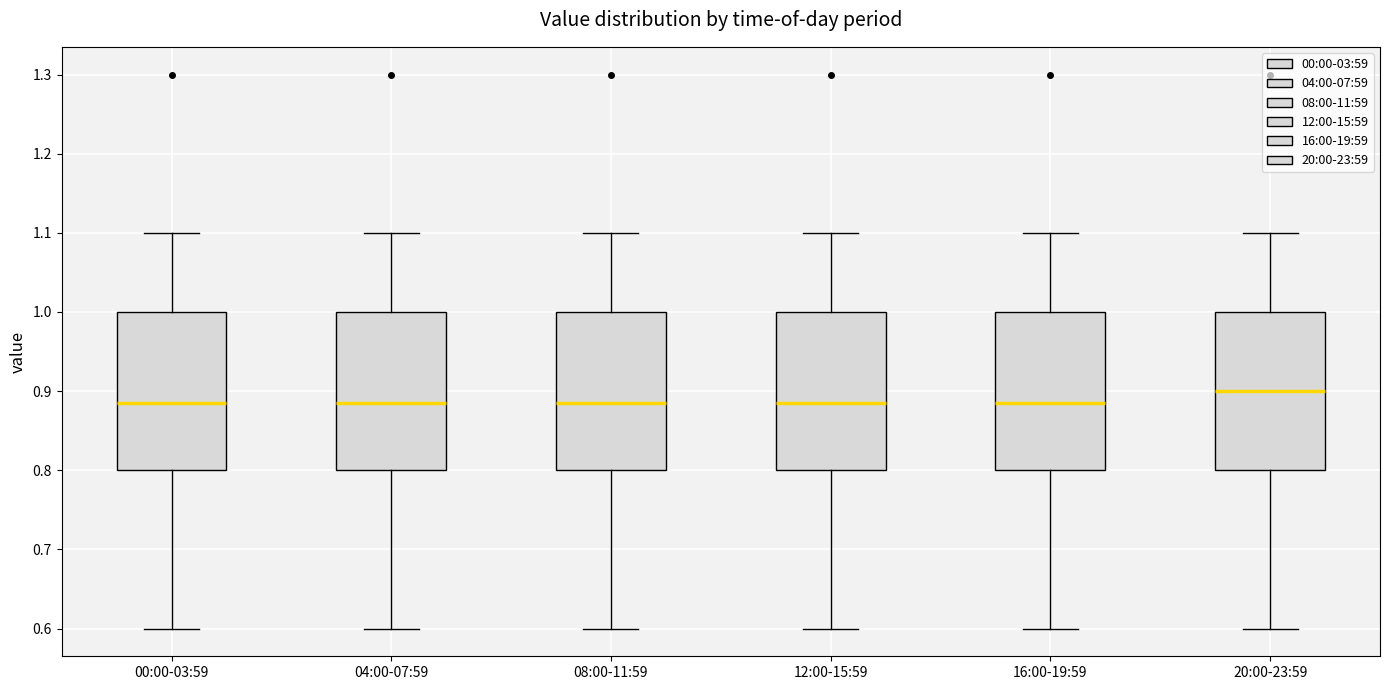

Reading left to right, transcribe this box plot: for each box, give where its median line is, the range the box spans, and where its two whiskers end, as read against the y-axis. The values are not printed on the chart, so give them approximately, as read against the axis.

00:00-03:59: median 0.89, box 0.80 to 1.00, whiskers 0.60 to 1.10
04:00-07:59: median 0.89, box 0.80 to 1.00, whiskers 0.60 to 1.10
08:00-11:59: median 0.89, box 0.80 to 1.00, whiskers 0.60 to 1.10
12:00-15:59: median 0.89, box 0.80 to 1.00, whiskers 0.60 to 1.10
16:00-19:59: median 0.89, box 0.80 to 1.00, whiskers 0.60 to 1.10
20:00-23:59: median 0.90, box 0.80 to 1.00, whiskers 0.60 to 1.10